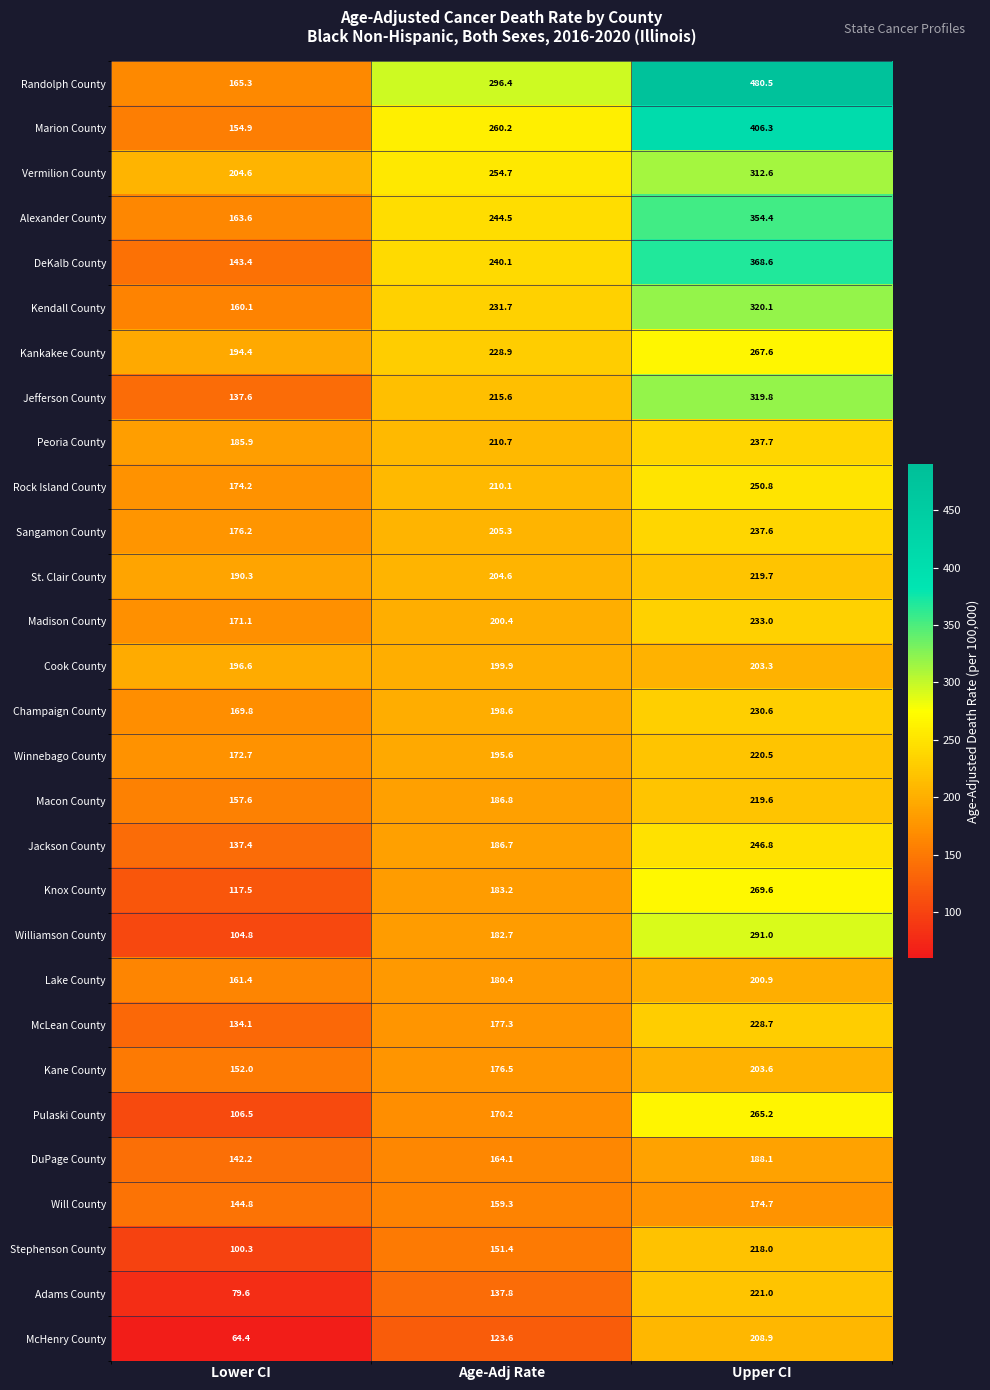

Which series has the widest spread of values?

Randolph County